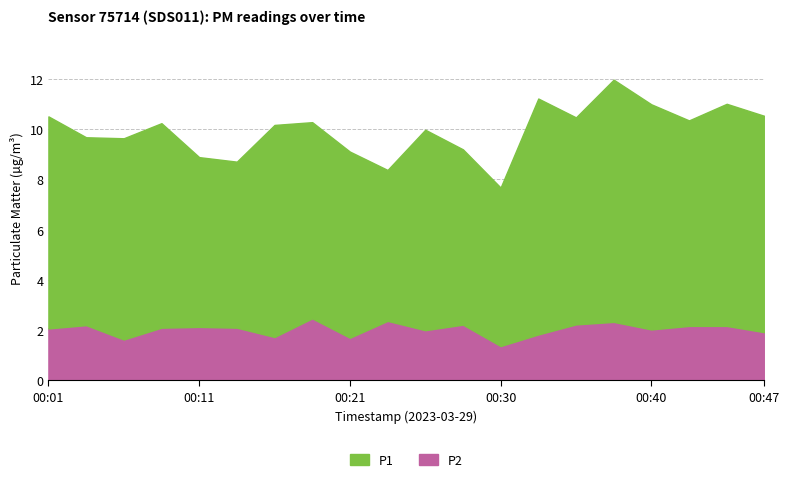

Is it true that P2 equals 1.9 at 00:47?

True